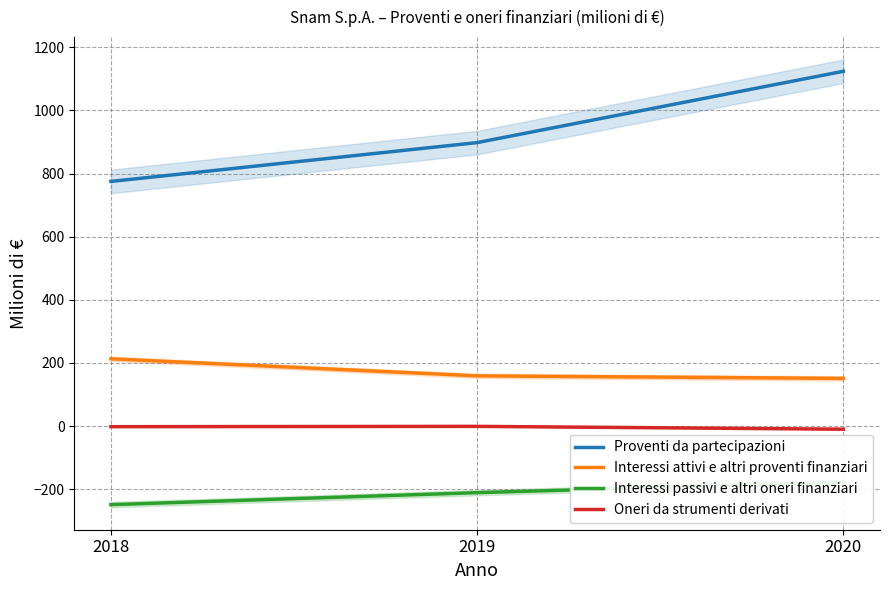

The value of Oneri da strumenti derivati at 2020 is -10. True or false?

True